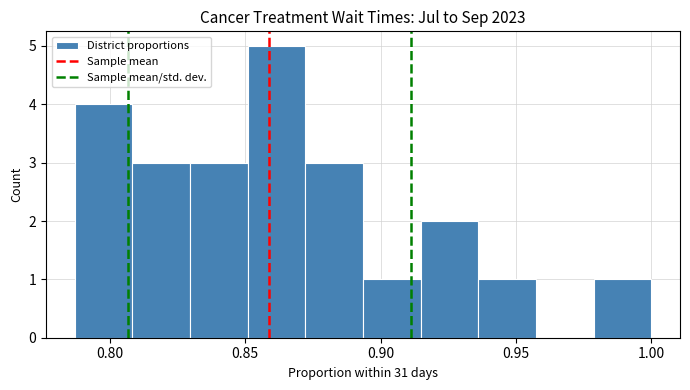

What is the height of the bar covering 0.980 to 1.000 on the x-axis? Neither the bar edges nor the heights are printed on the chart, so give them approximately, as read against the axes.

1